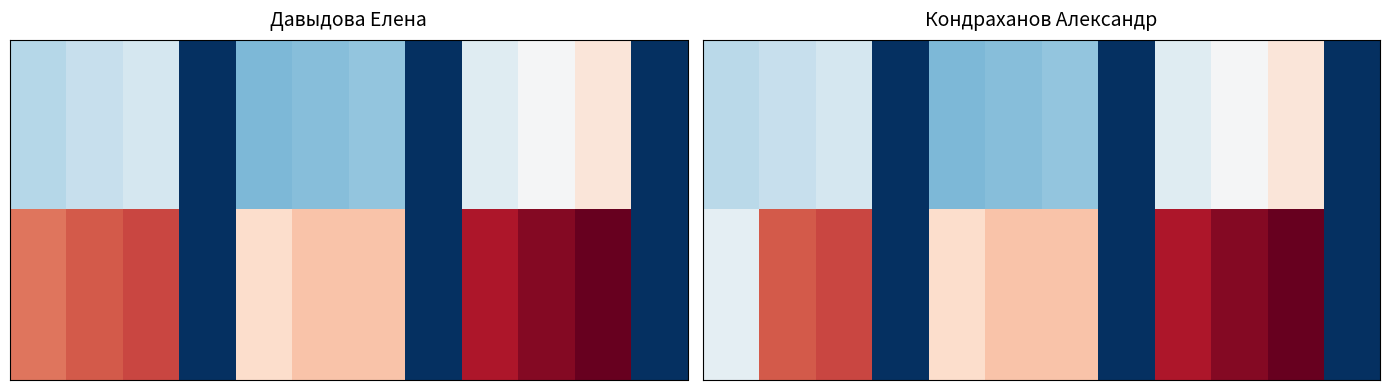

What is the difference between the highest and lowest values at 2?

77.5